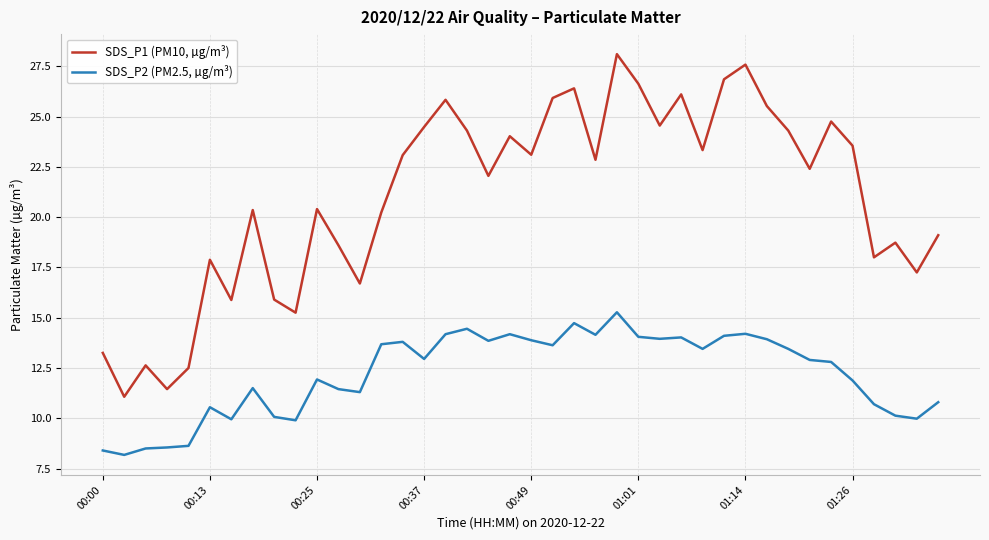

True or false: SDS_P1 (PM10, µg/m³) and SDS_P2 (PM2.5, µg/m³) intersect in this chart.

False